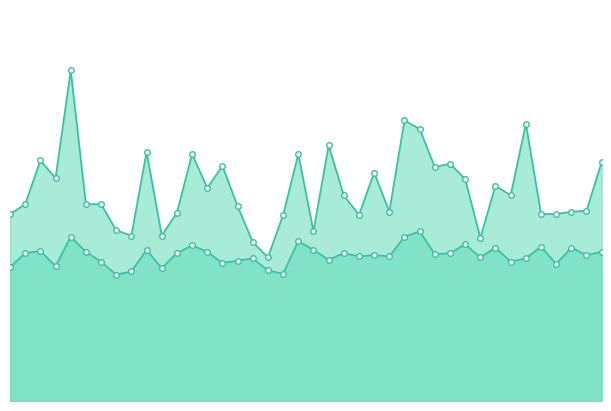

True or false: P2 and P1 cross at least once.

False